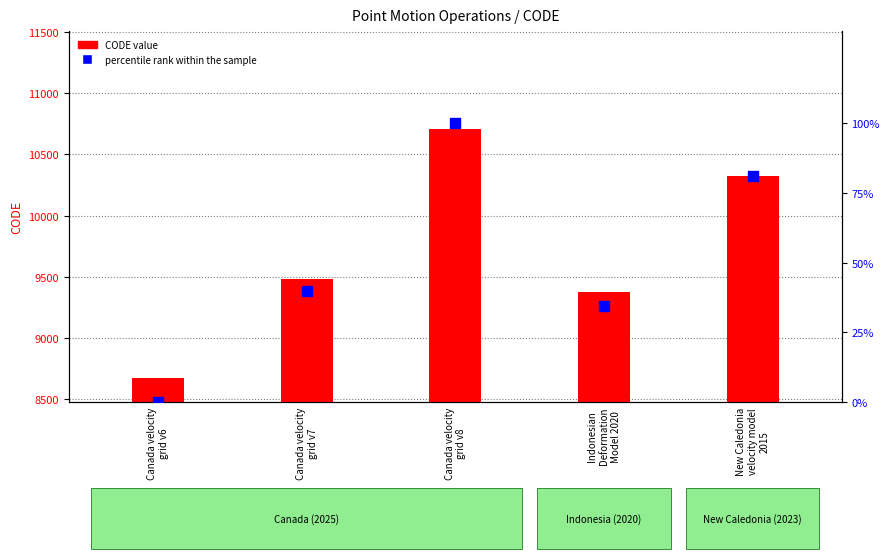

Is the value of percentile rank within the sample at Canada velocity
grid v8 greater than the value of CODE value at New Caledonia
velocity model
2015?

No